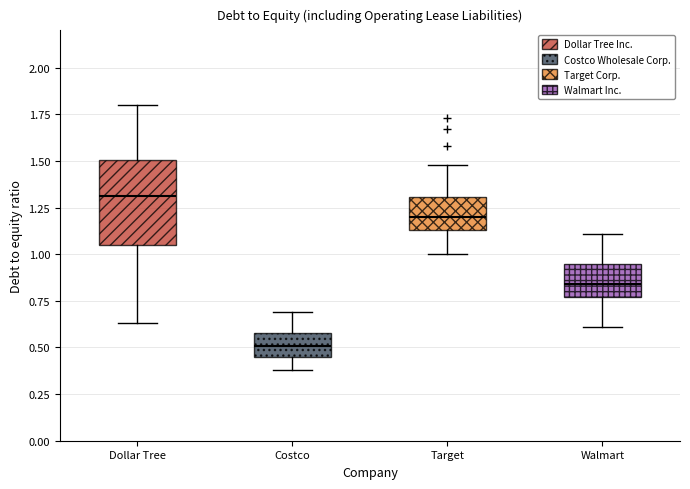

Reading left to right, read every box against the y-axis: the position of its median line, the range the box covers, and the ends of its whiskers. The values are not printed on the chart, so give them approximately, as read against the axis.

Dollar Tree: median 1.30, box 1.05 to 1.50, whiskers 0.65 to 1.80
Costco: median 0.50, box 0.45 to 0.60, whiskers 0.40 to 0.70
Target: median 1.20, box 1.15 to 1.30, whiskers 1.00 to 1.50
Walmart: median 0.85, box 0.75 to 0.95, whiskers 0.60 to 1.10